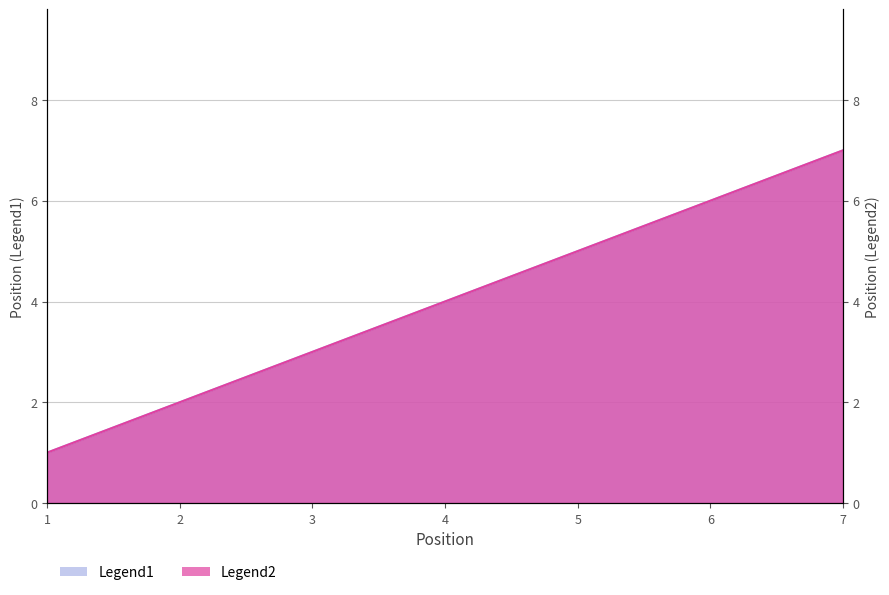

Which category has the lowest value in the Legend1 series?

1